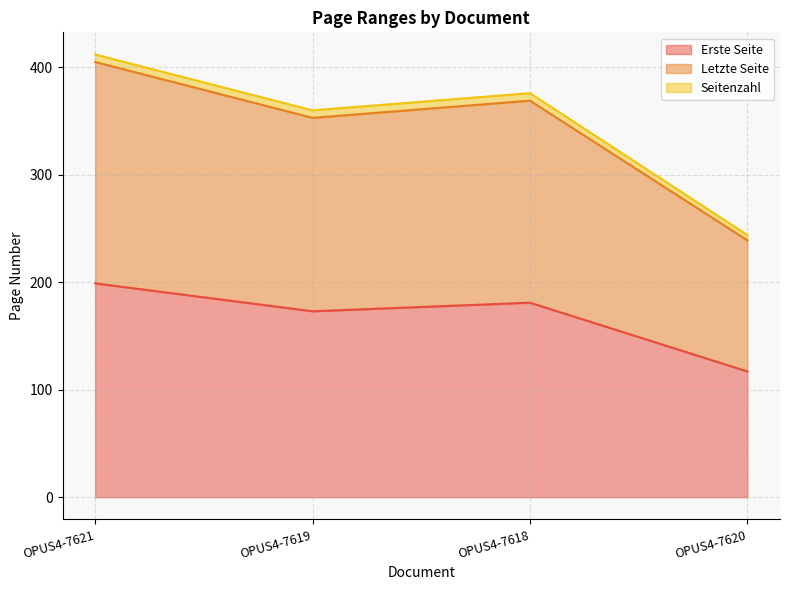

Which category has the lowest value across all series?

OPUS4-7620